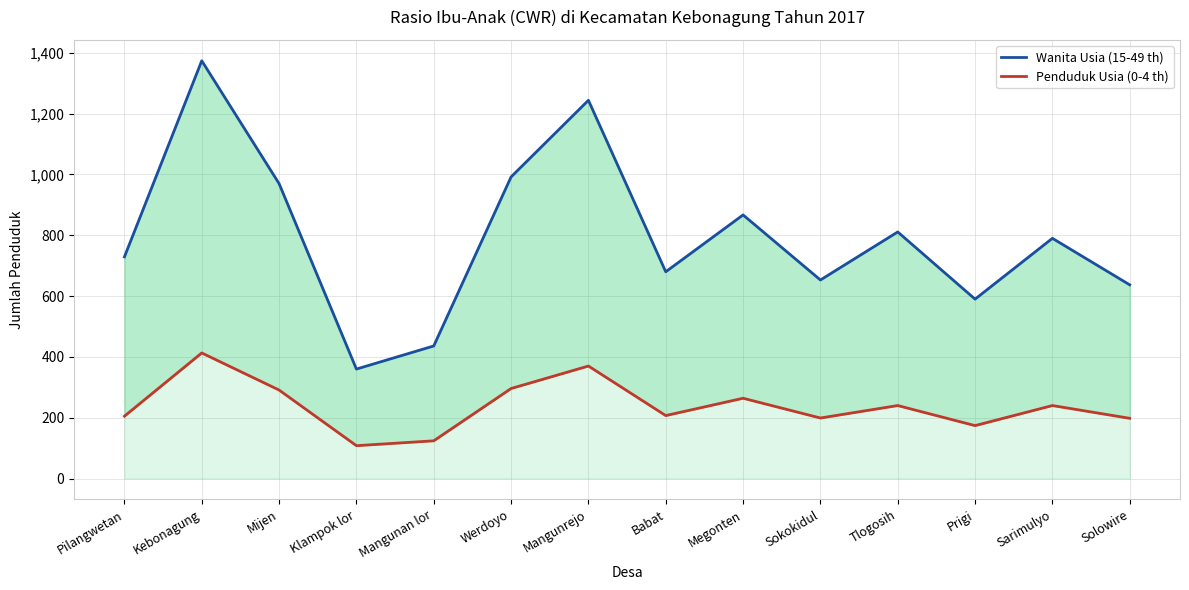

What is the difference between the highest and lowest values at Werdoyo?

696